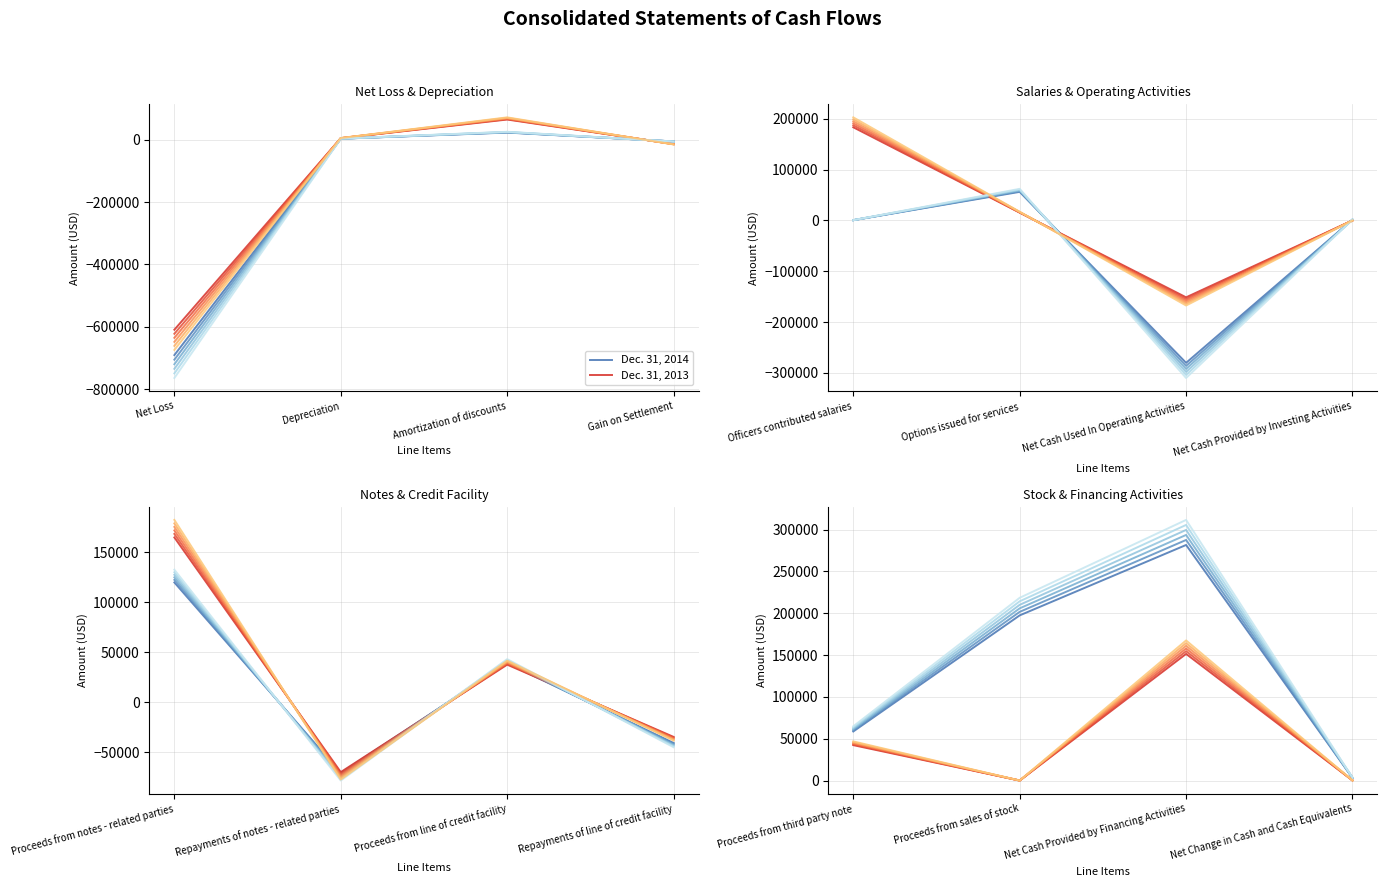

Which category has the highest value in the Dec. 31, 2014 series?

Net Cash Provided by Financing Activities